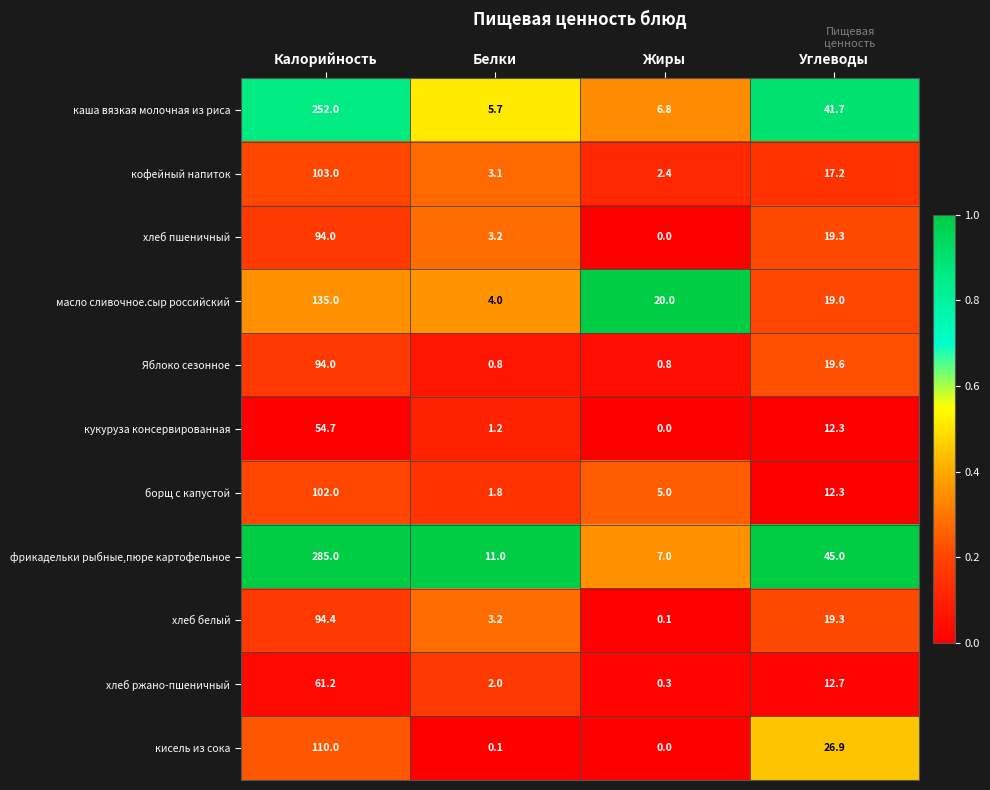

At which category is the sum across all series the highest?

Калорийность